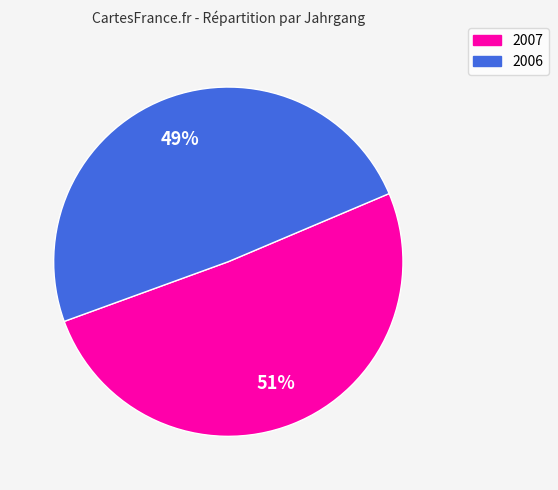

What is the ratio of the value at 2006 to the value at 2007?

1.0